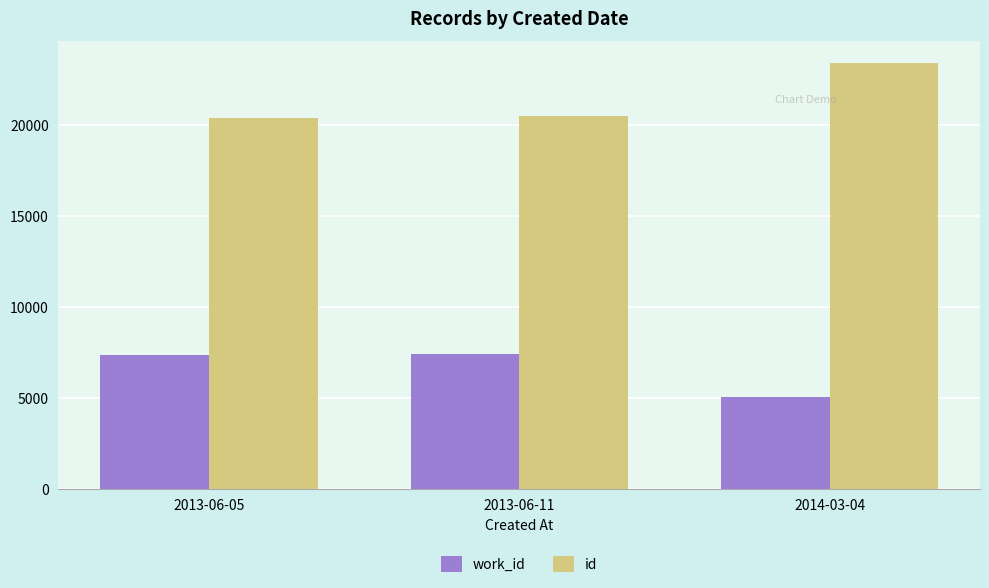

What are all the series names shown in the legend?

work_id, id